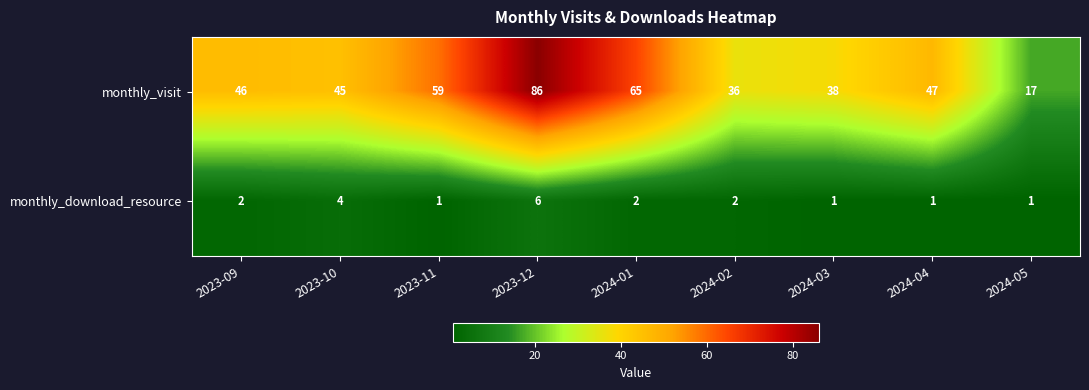

What is the average value of the monthly_visit series?

49